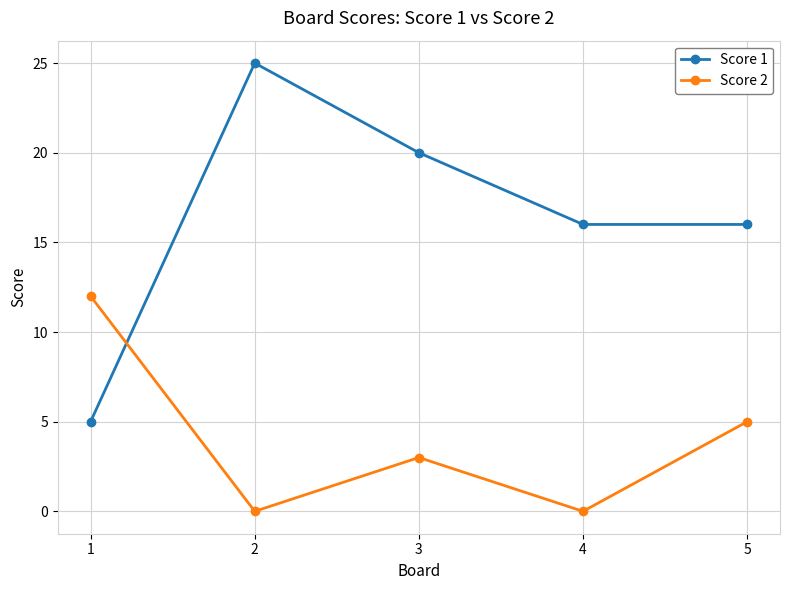

Reading right to left, what are all the values shown in this chart?

Score 1: 5=16	4=16	3=20	2=25	1=5
Score 2: 5=5	4=0	3=3	2=0	1=12